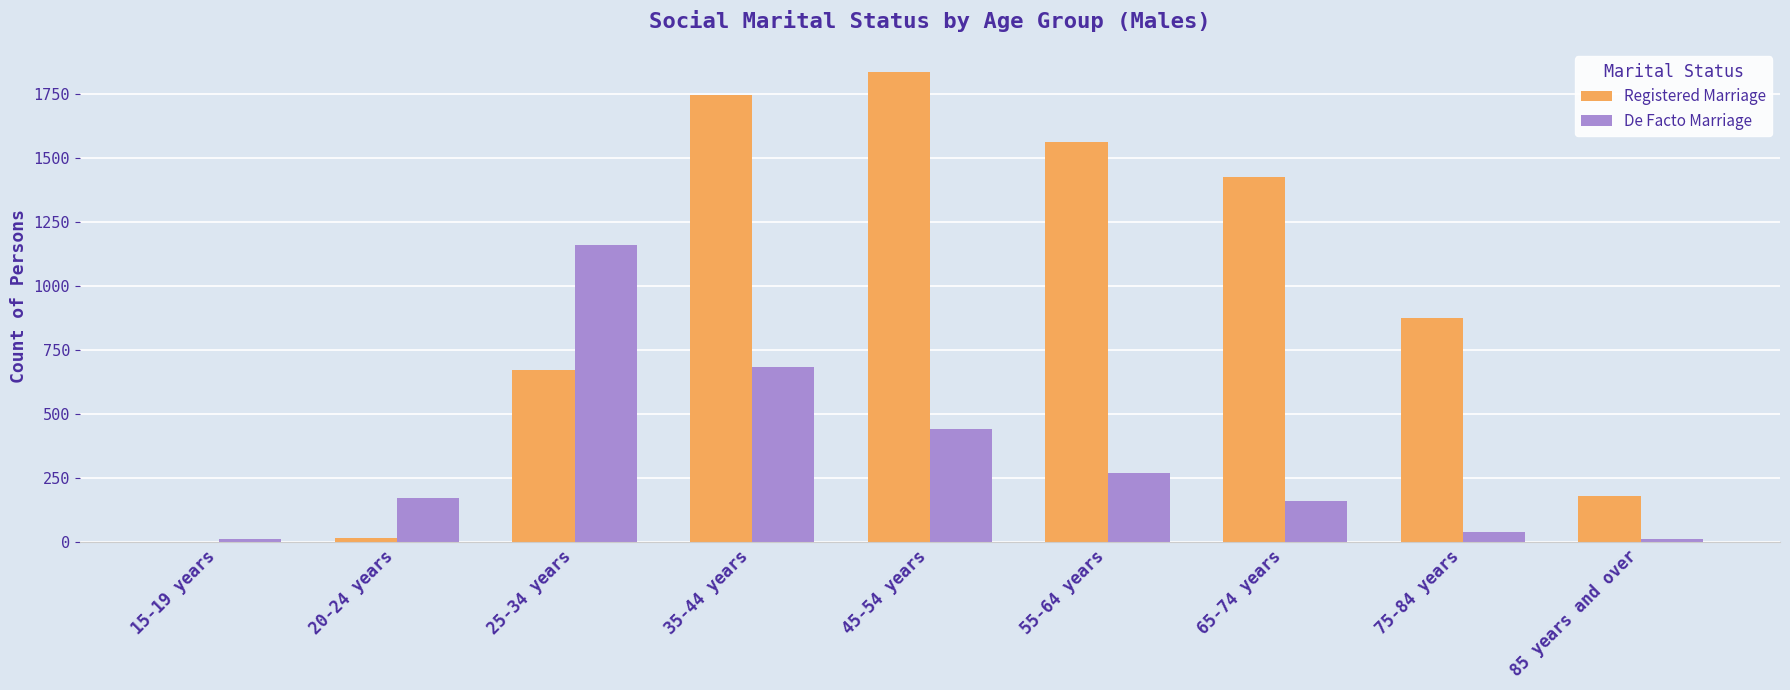

Count the number of categories in the chart.

9